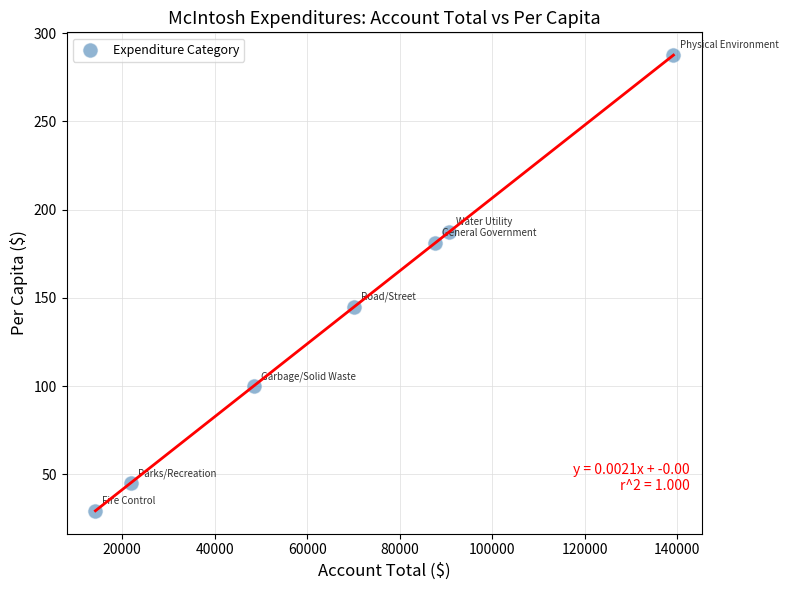

What is the range of X values (max minus min)?

124923.0